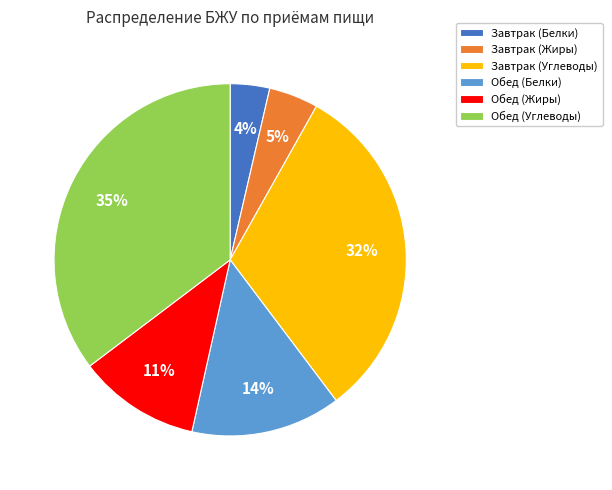

Rank the categories by value from highest to lowest.

Обед (Углеводы), Завтрак (Углеводы), Обед (Белки), Обед (Жиры), Завтрак (Жиры), Завтрак (Белки)